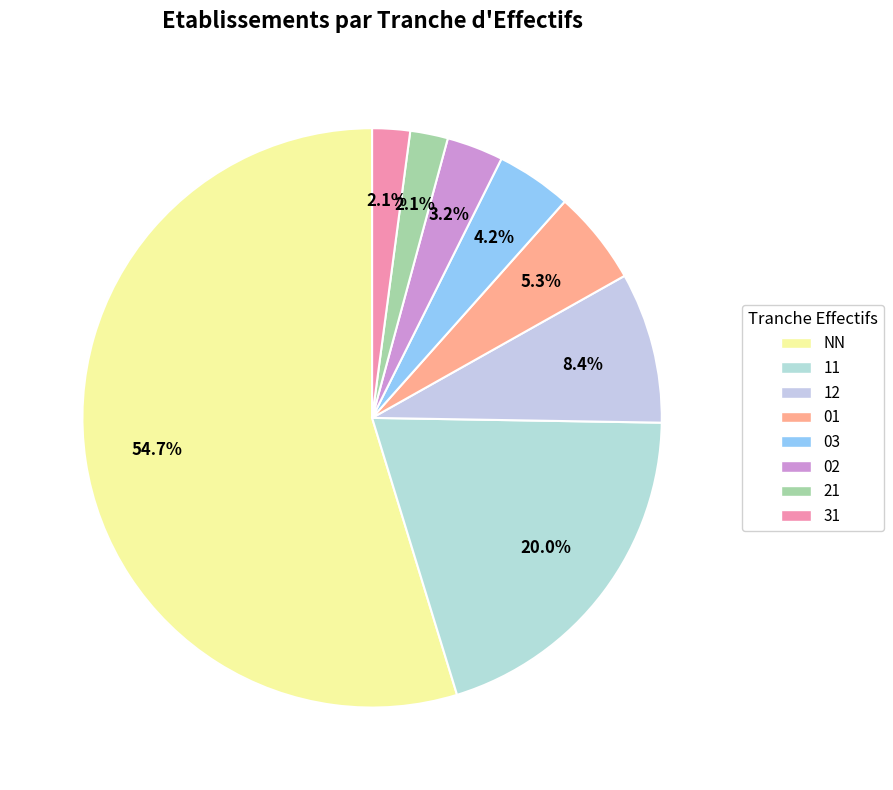

Which has a higher value, 12 or 21?

12